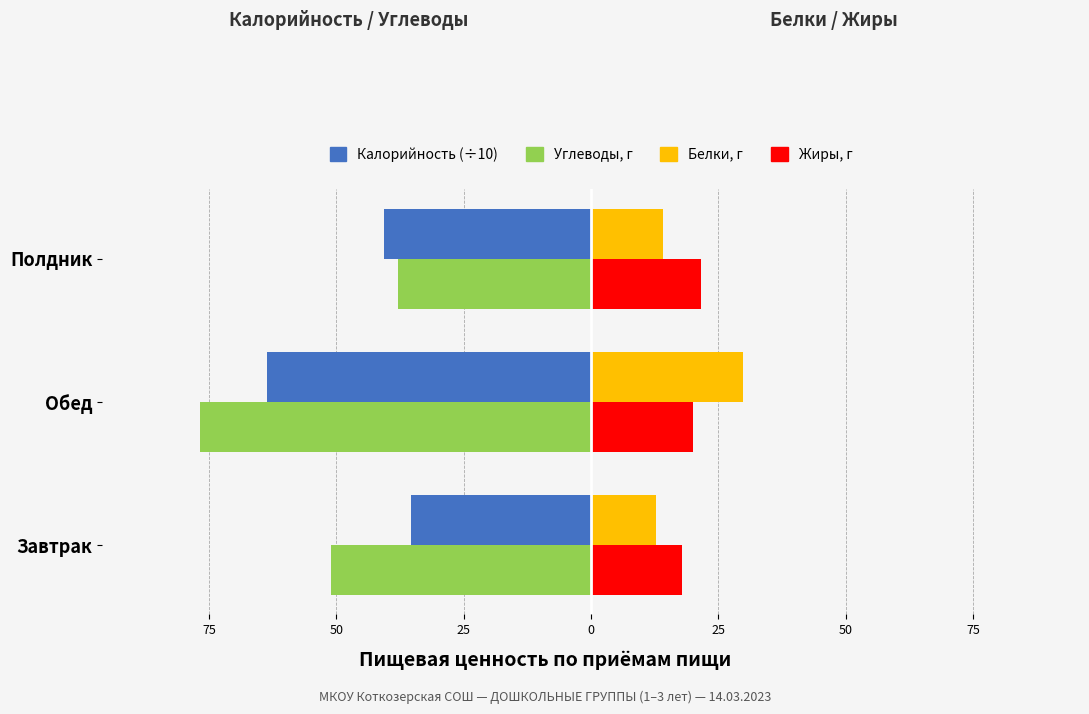

What is the difference between the maximum and minimum values in the Углеводы, г series?

38.8